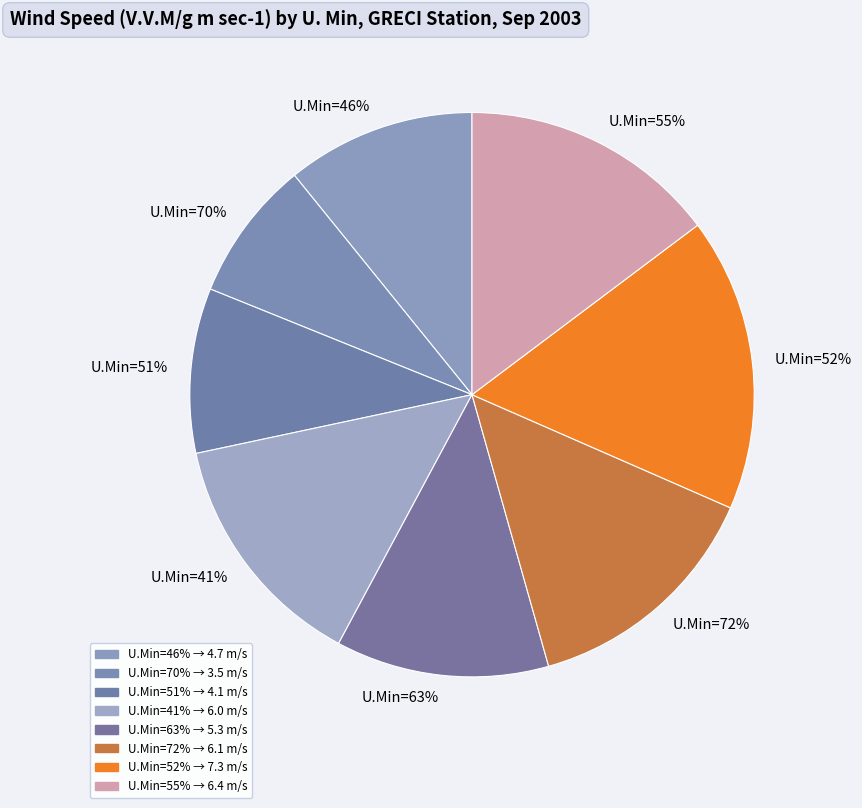

What is the largest slice in the pie chart?

52